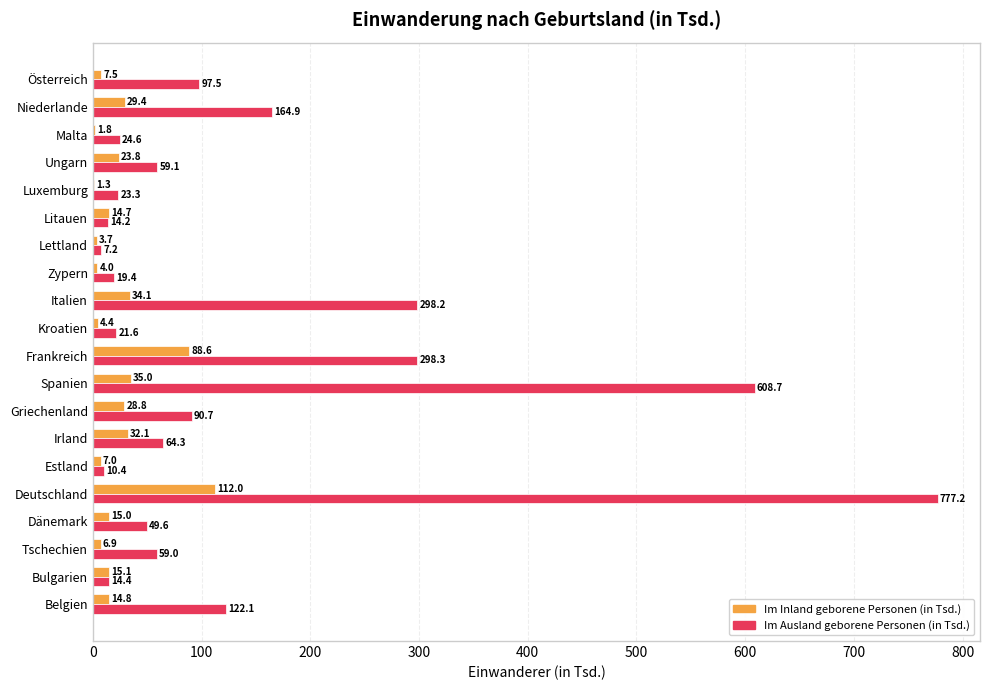

The Im Ausland geborene Personen (in Tsd.) series shows 59.0 at Tschechien. True or false?

True